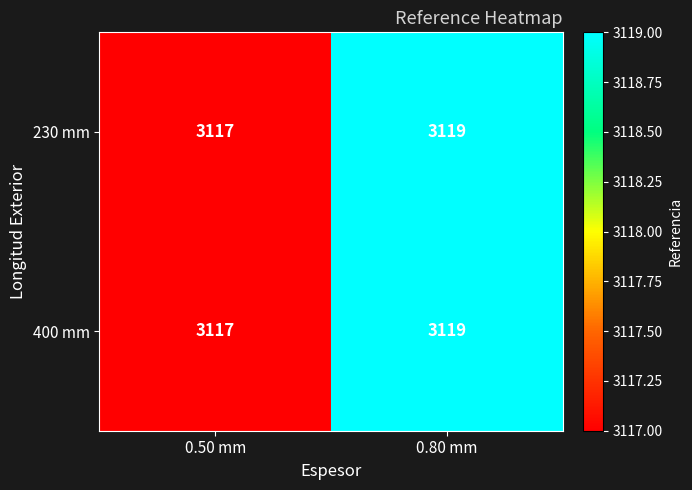

What is the greatest value displayed?

3119